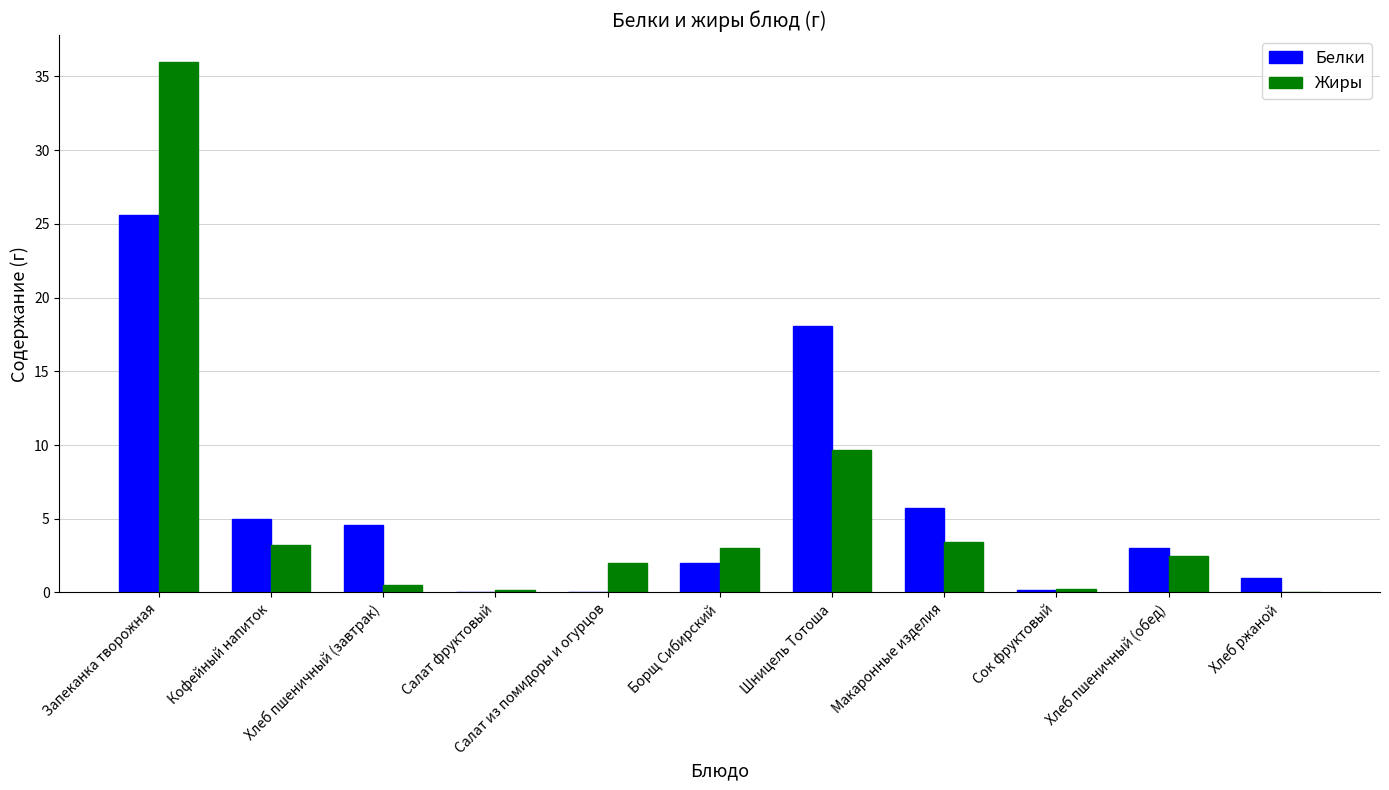

Count the number of categories in the chart.

11